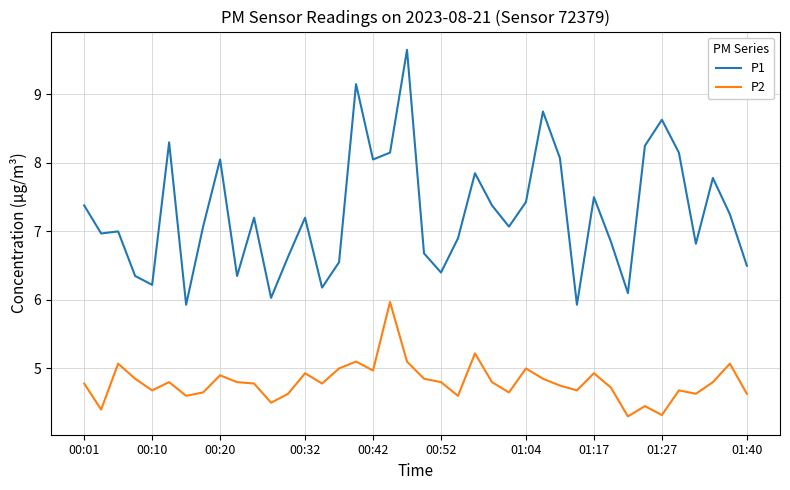

Which series has the largest total across all categories?

P1